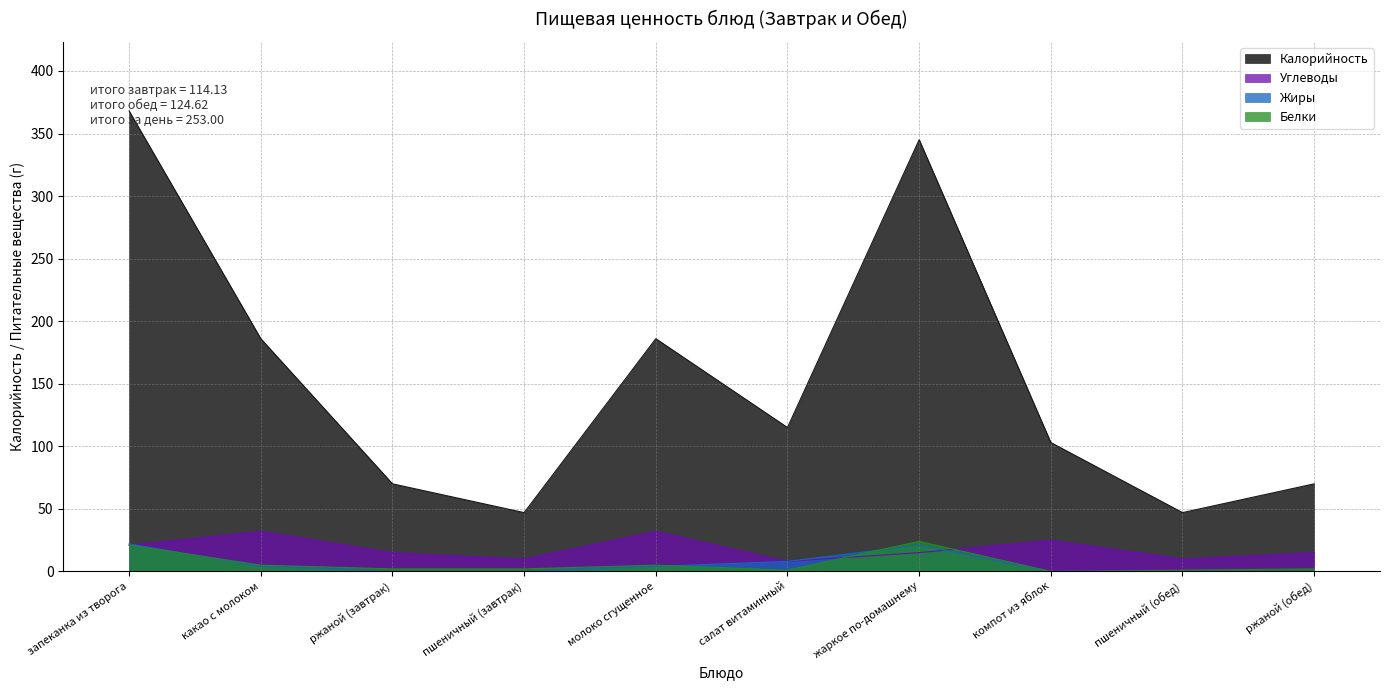

True or false: Калорийность and Белки intersect in this chart.

False